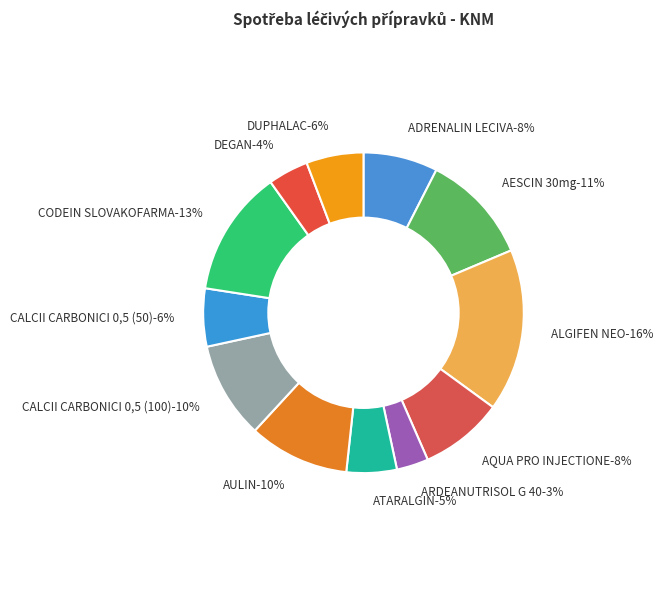

Does AULIN represent more than half of the total?

No